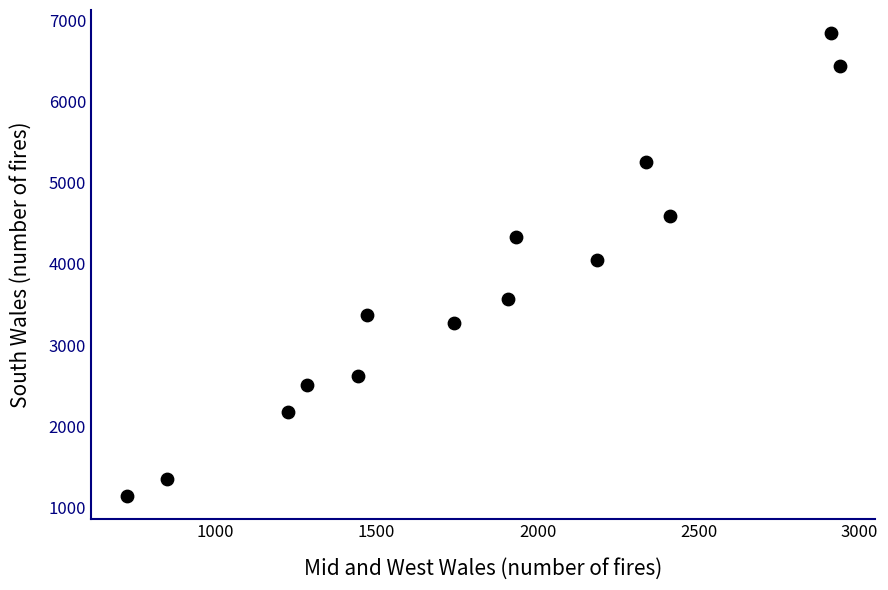

What is the range of X values (max minus min)?

2214.1